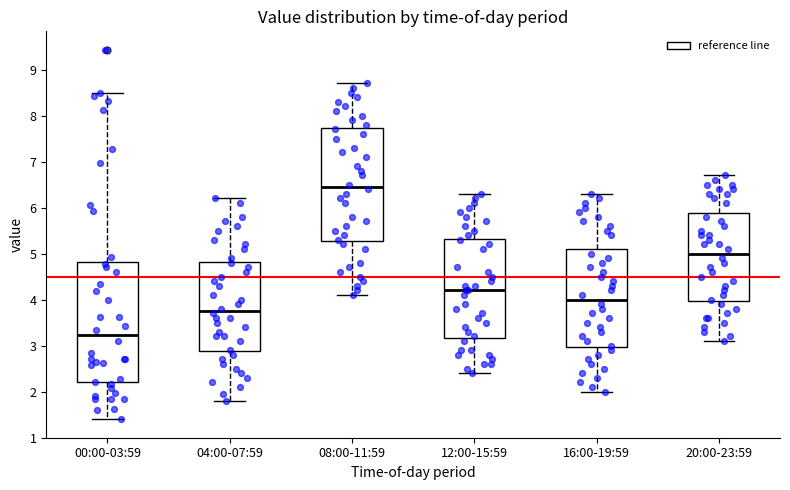

Reading left to right, read every box against the y-axis: the position of its median line, the range the box covers, and the ends of its whiskers. The values are not printed on the chart, so give them approximately, as read against the axis.

00:00-03:59: median 3.2, box 2.2 to 4.8, whiskers 1.4 to 8.5
04:00-07:59: median 3.8, box 2.9 to 4.8, whiskers 1.8 to 6.2
08:00-11:59: median 6.5, box 5.3 to 7.7, whiskers 4.1 to 8.7
12:00-15:59: median 4.2, box 3.2 to 5.3, whiskers 2.4 to 6.3
16:00-19:59: median 4.0, box 3.0 to 5.1, whiskers 2.0 to 6.3
20:00-23:59: median 5.0, box 4.0 to 5.9, whiskers 3.1 to 6.7